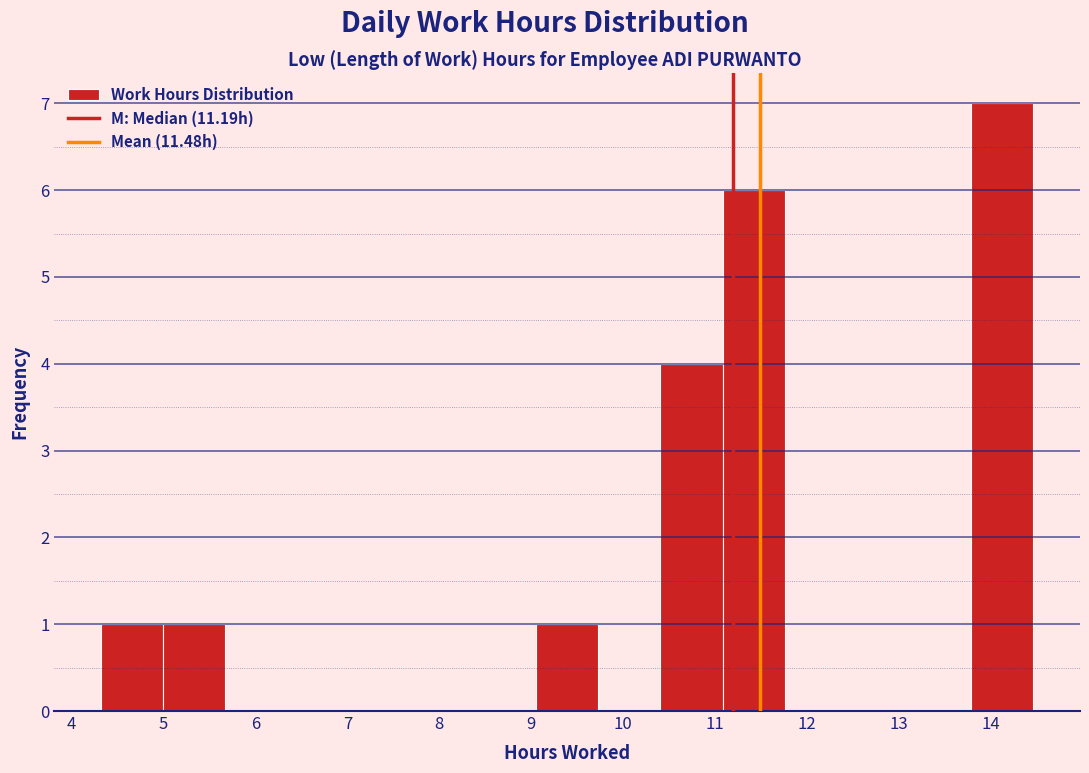

How tall is the bar that spans 11.1 to 11.8 on the x-axis? Neither the bar edges nor the heights are printed on the chart, so give them approximately, as read against the axes.

6